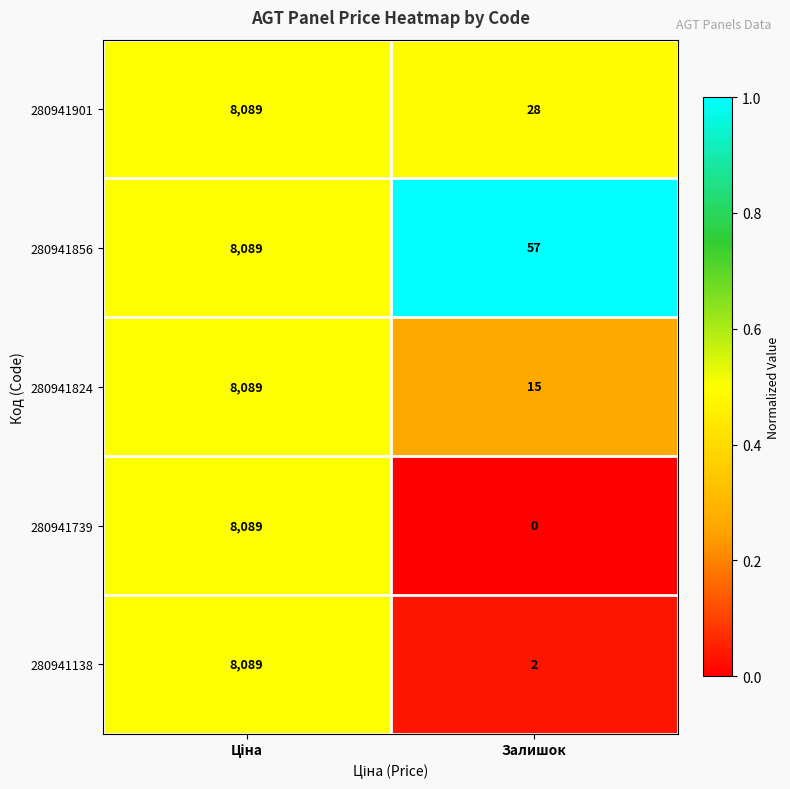

At Залишок, list the series in order from largest to smallest.

280941856, 280941901, 280941824, 280941138, 280941739